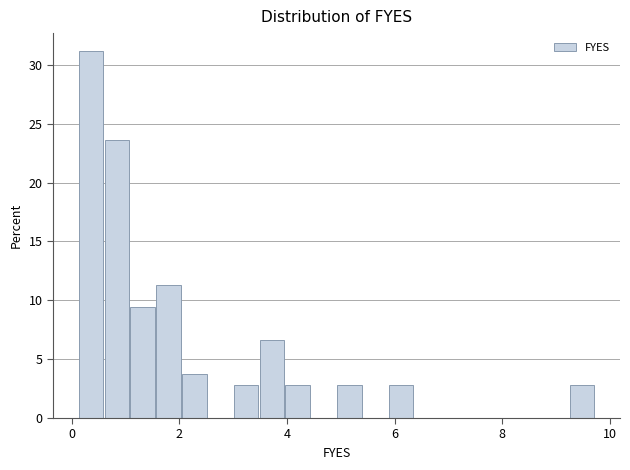

Around what value on the x-axis is the tallest bar? Give the approximate position of its centre, as read against the axis.

0.4